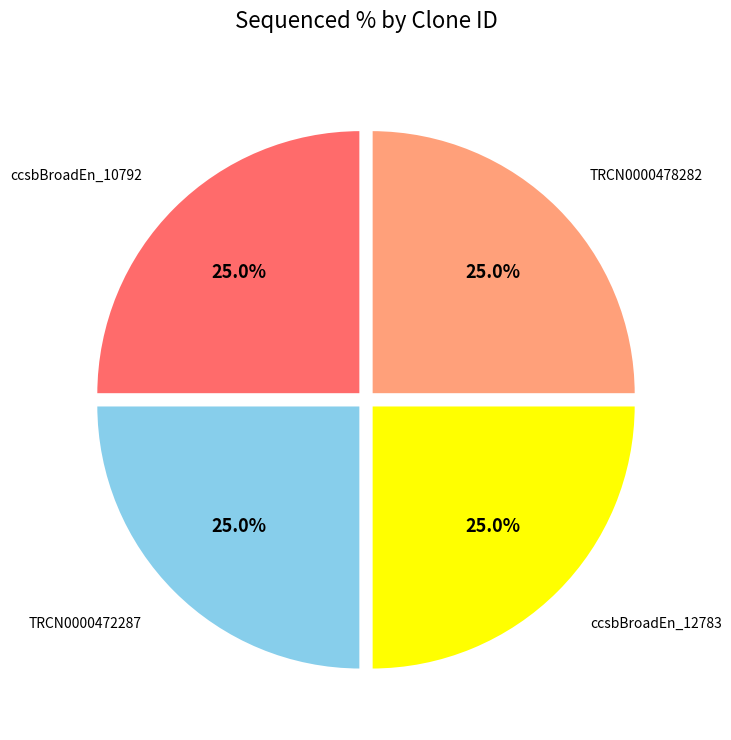

Does any single category account for the majority?

No